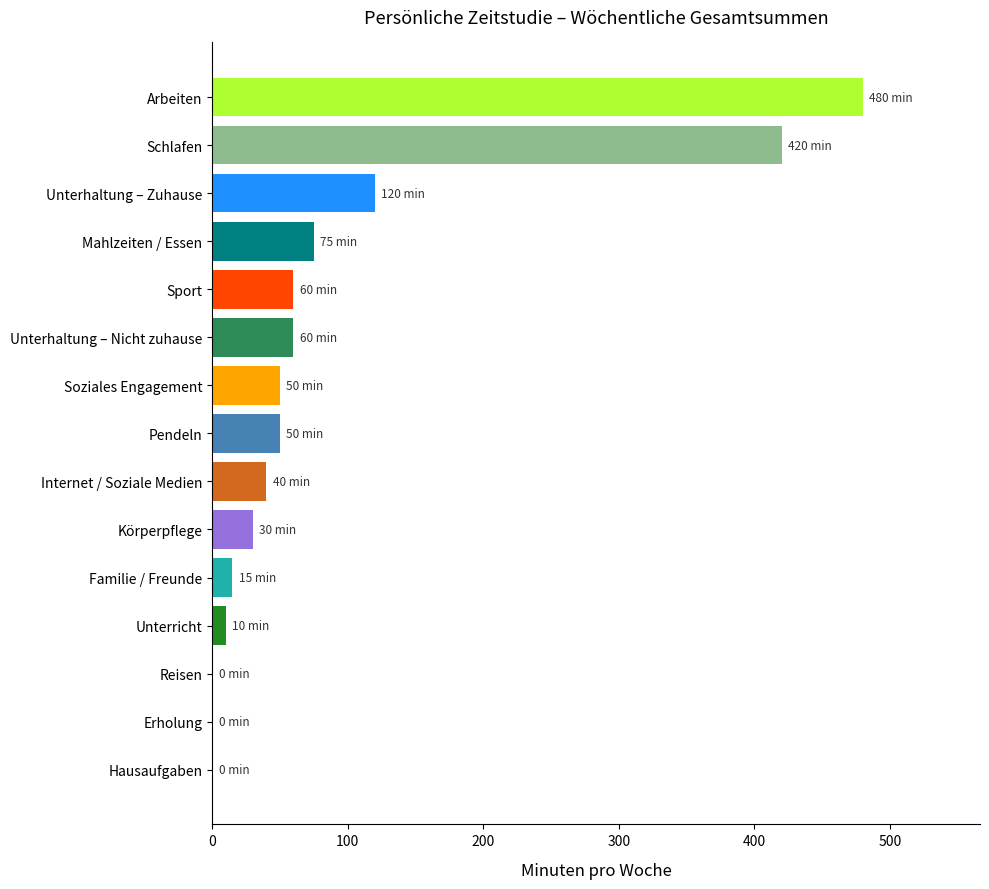

Reading bottom to top, list all the values displayed in this chart.

Hausaufgaben=0	Erholung=0	Reisen=0	Unterricht=10	Familie / Freunde=15	Körperpflege=30	Internet / Soziale Medien=40	Pendeln=50	Soziales Engagement=50	Unterhaltung – Nicht zuhause=60	Sport=60	Mahlzeiten / Essen=75	Unterhaltung – Zuhause=120	Schlafen=420	Arbeiten=480